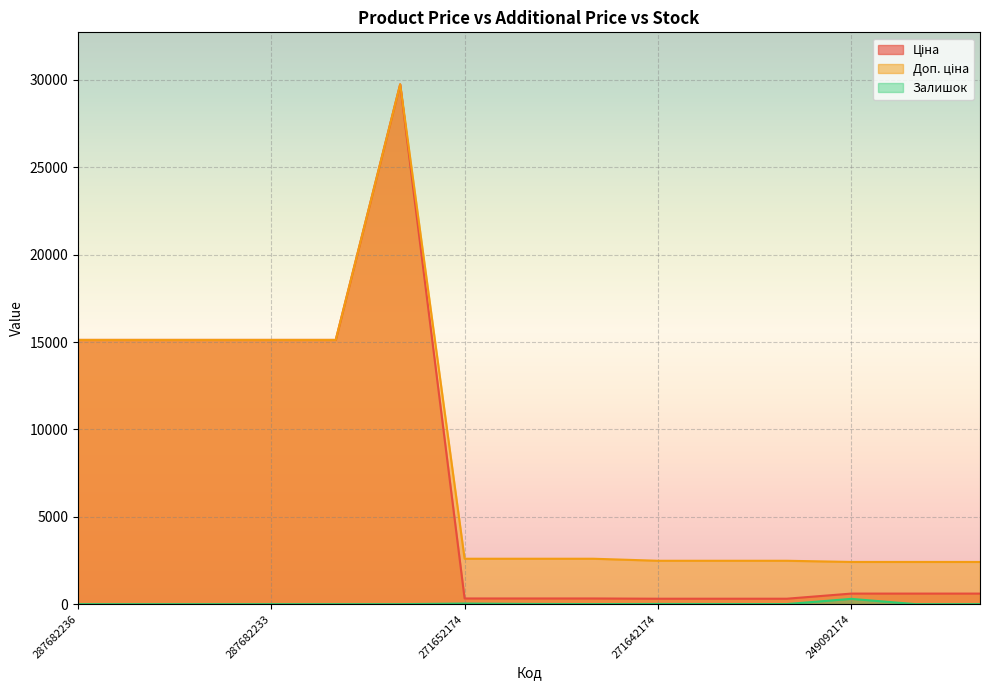

Where is the first local maximum for Доп. ціна?

287702232